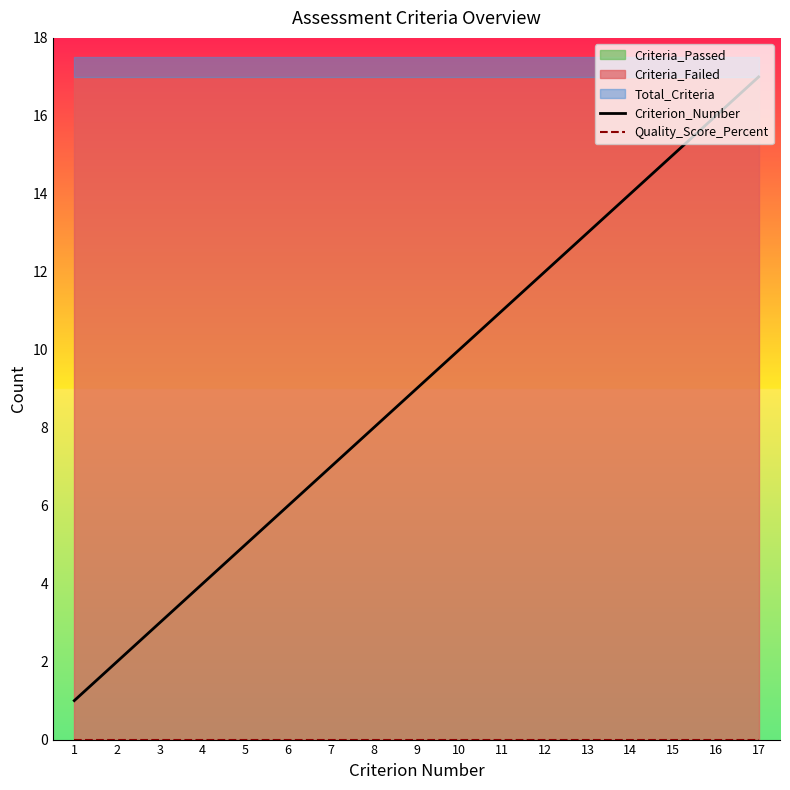

At which label does Criterion_Number first exceed 9?

10